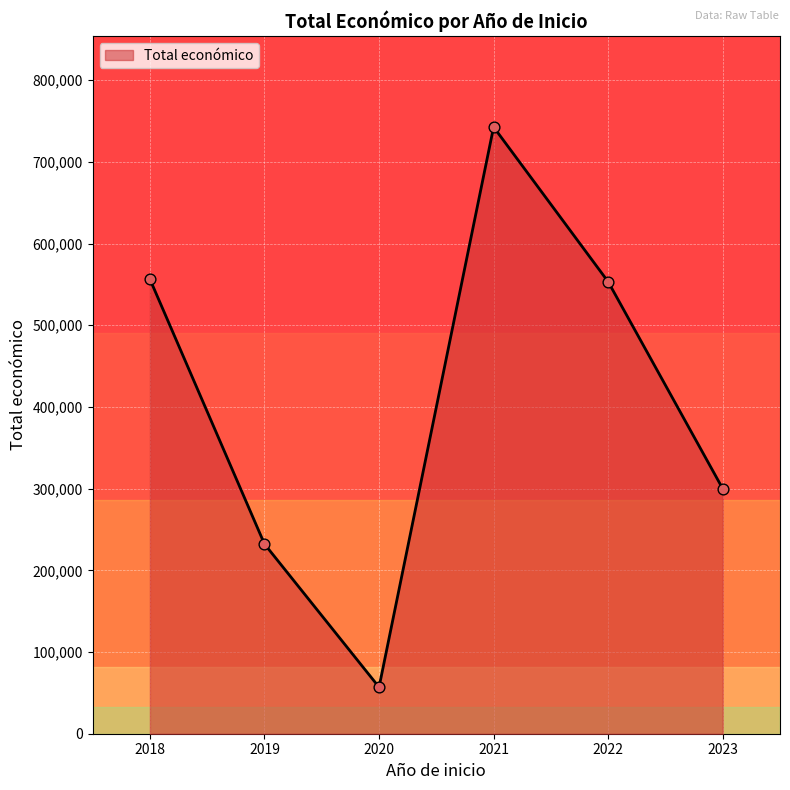

Which has a higher value, 2021 or 2018?

2021